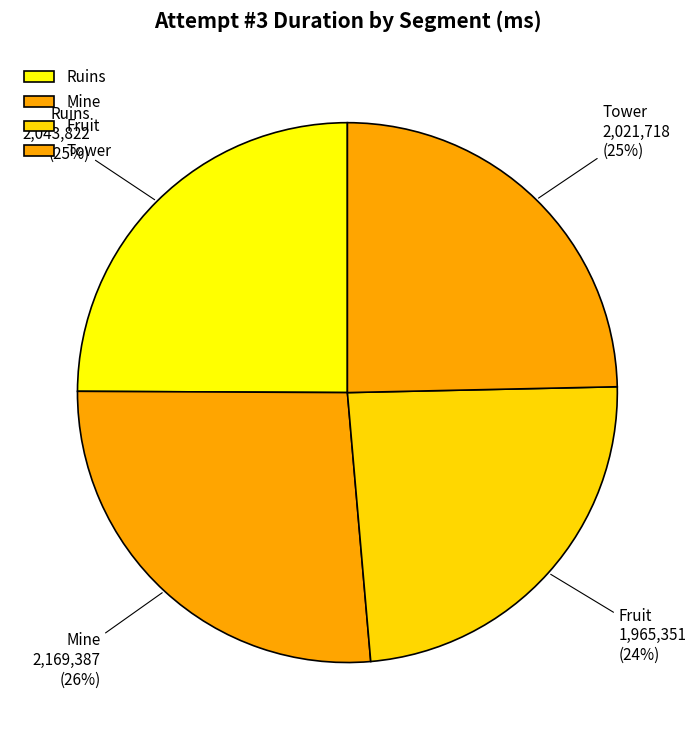

What percentage is the Tower slice, to the nearest percent?

25%